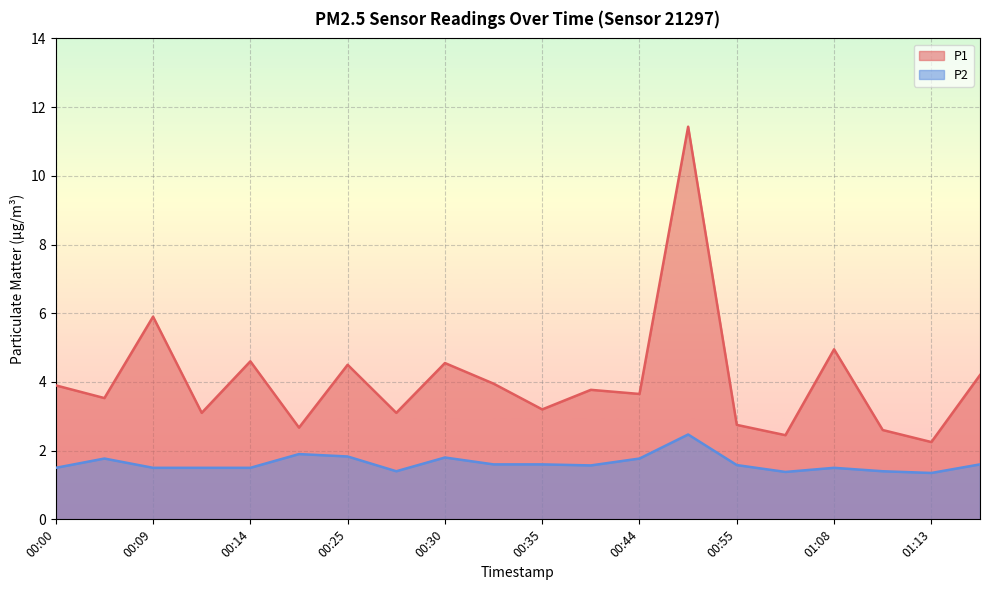

True or false: P2 and P1 cross at least once.

False